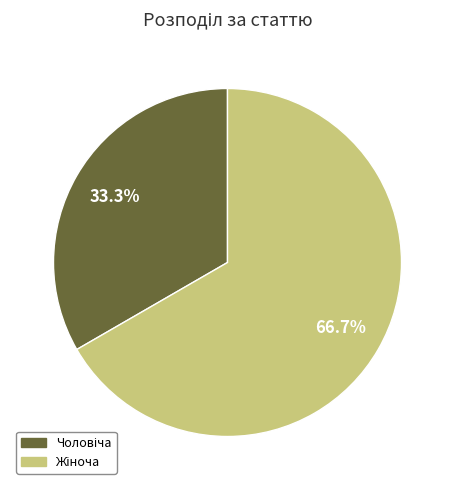

Does any single category account for the majority?

Yes